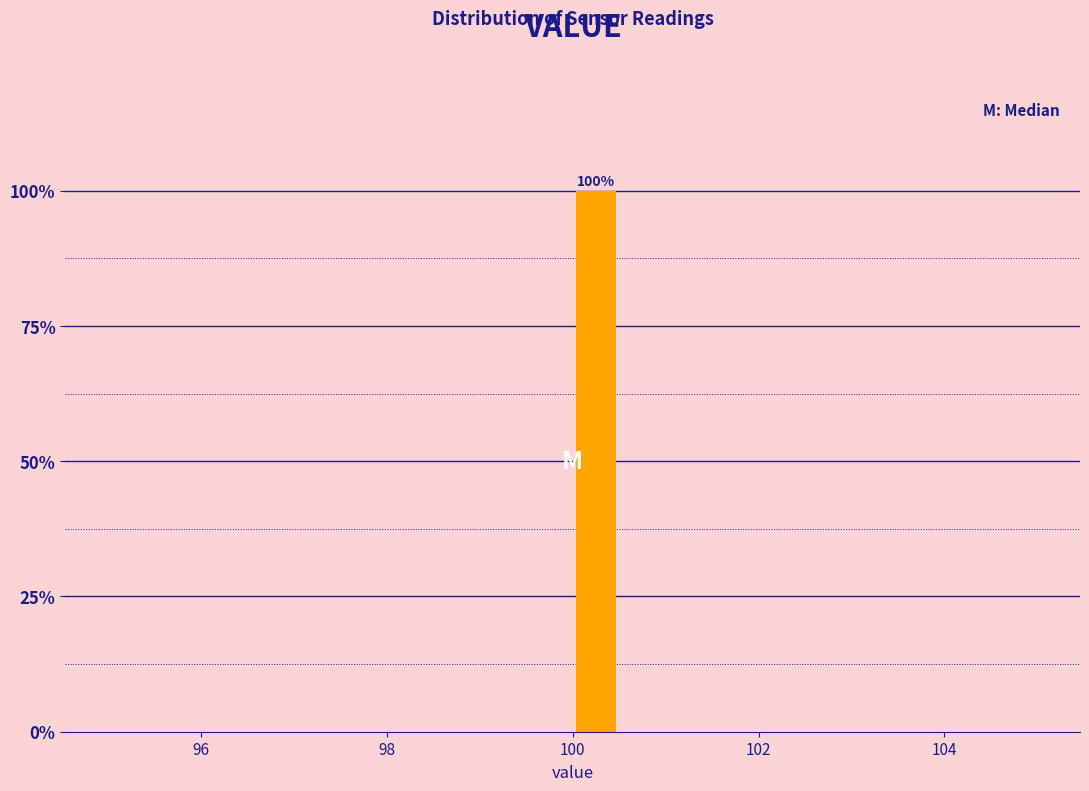

Read against the x-axis, roughly where is the centre of the tallest bar?

100.2